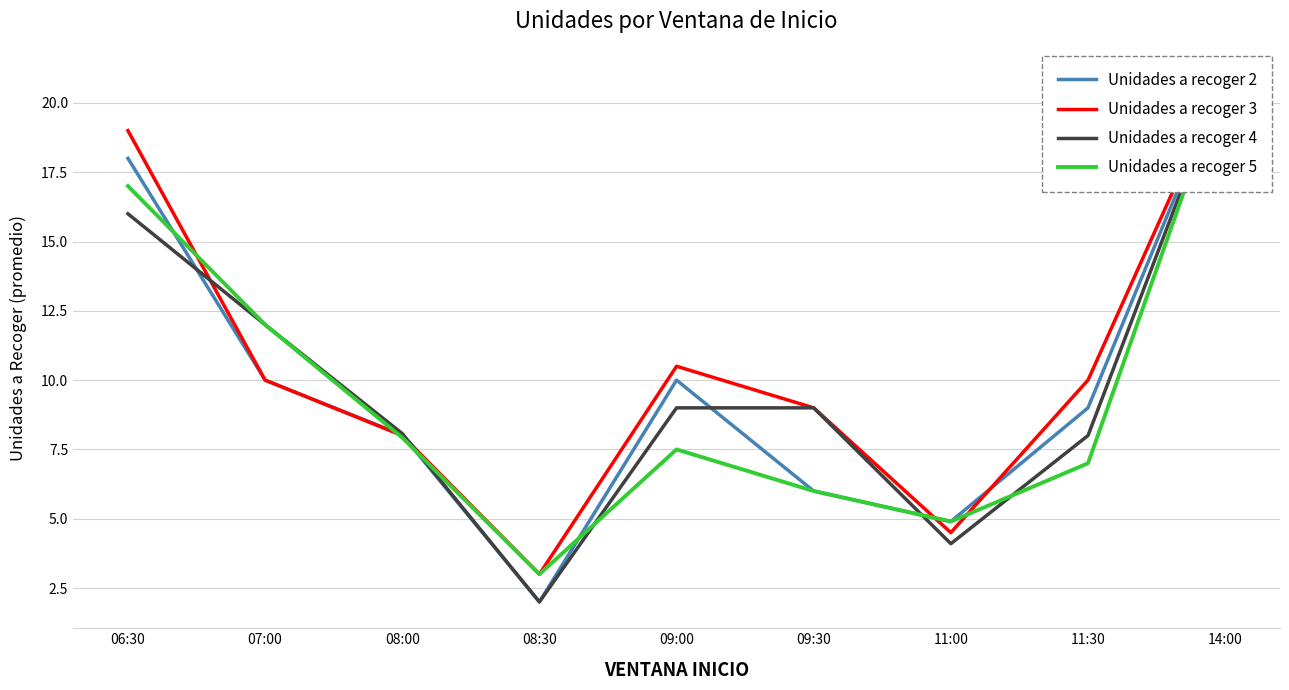

List the labels in order of Unidades a recoger 4 value, largest first.

14:00, 06:30, 07:00, 09:00, 09:30, 08:00, 11:30, 11:00, 08:30